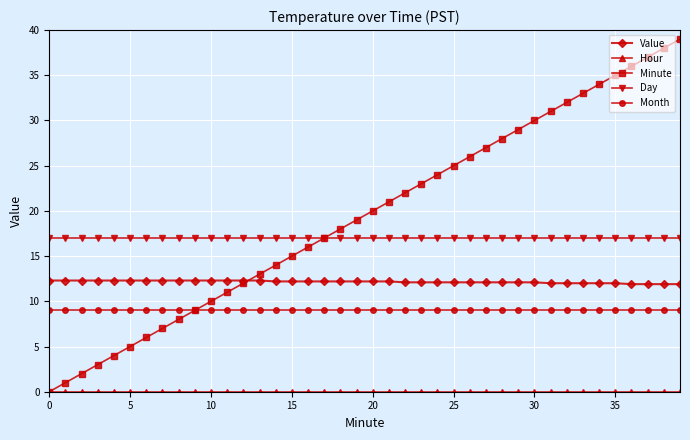

How many categories are shown in the chart?

40